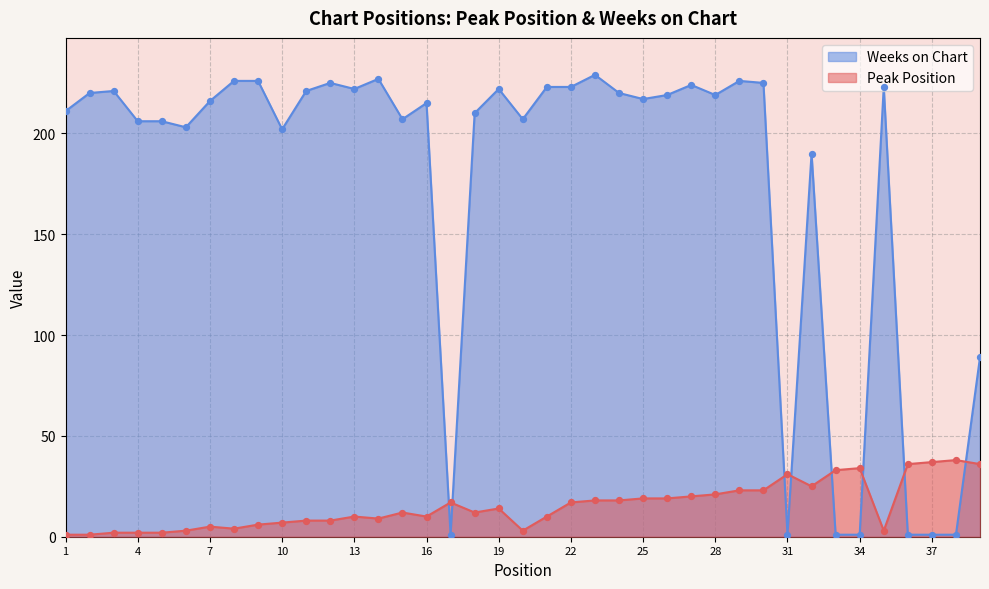

At which category is the sum across all series the highest?

29